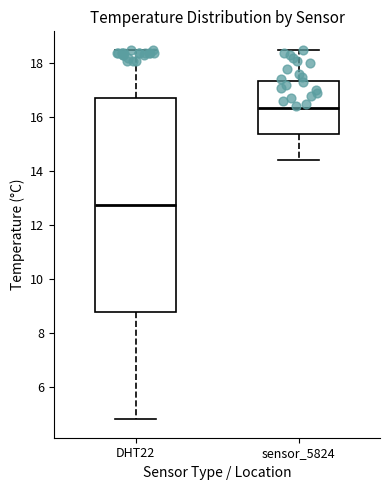

Where does the upper whisker of the box for DHT22 end on the y-axis? The values are not printed on the chart, so give them approximately, as read against the axis.

18.6